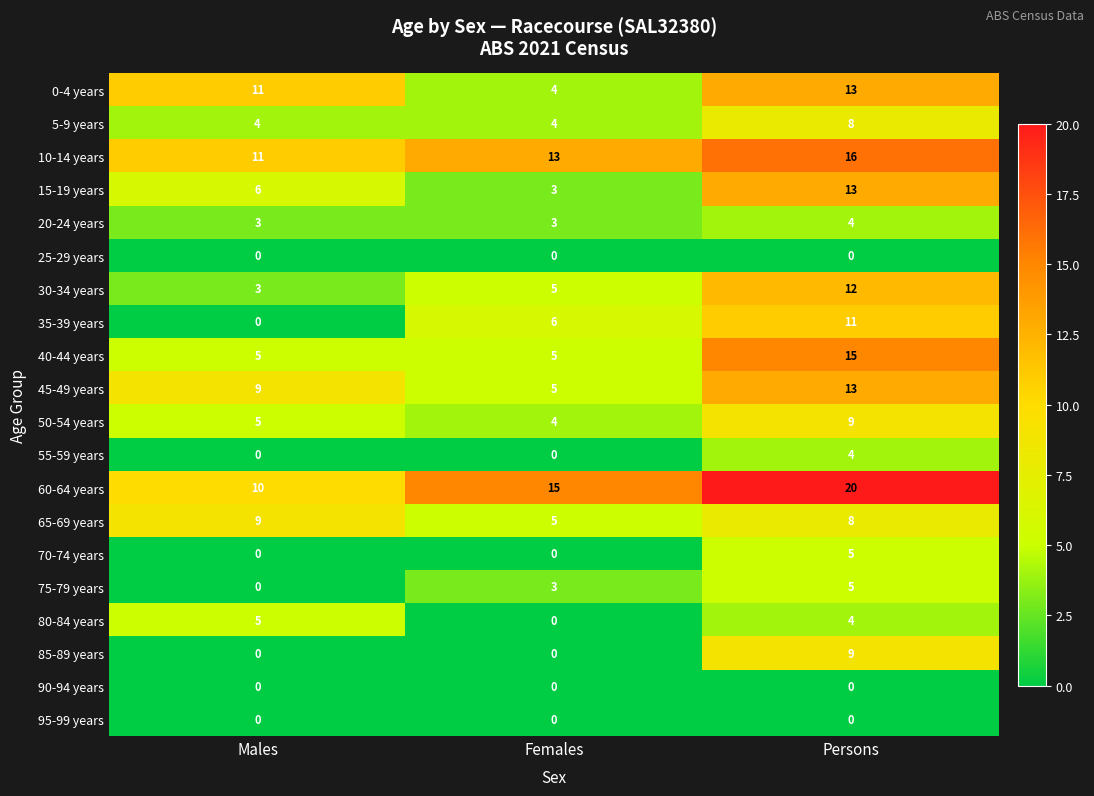

Which series has the largest total across all categories?

60-64 years